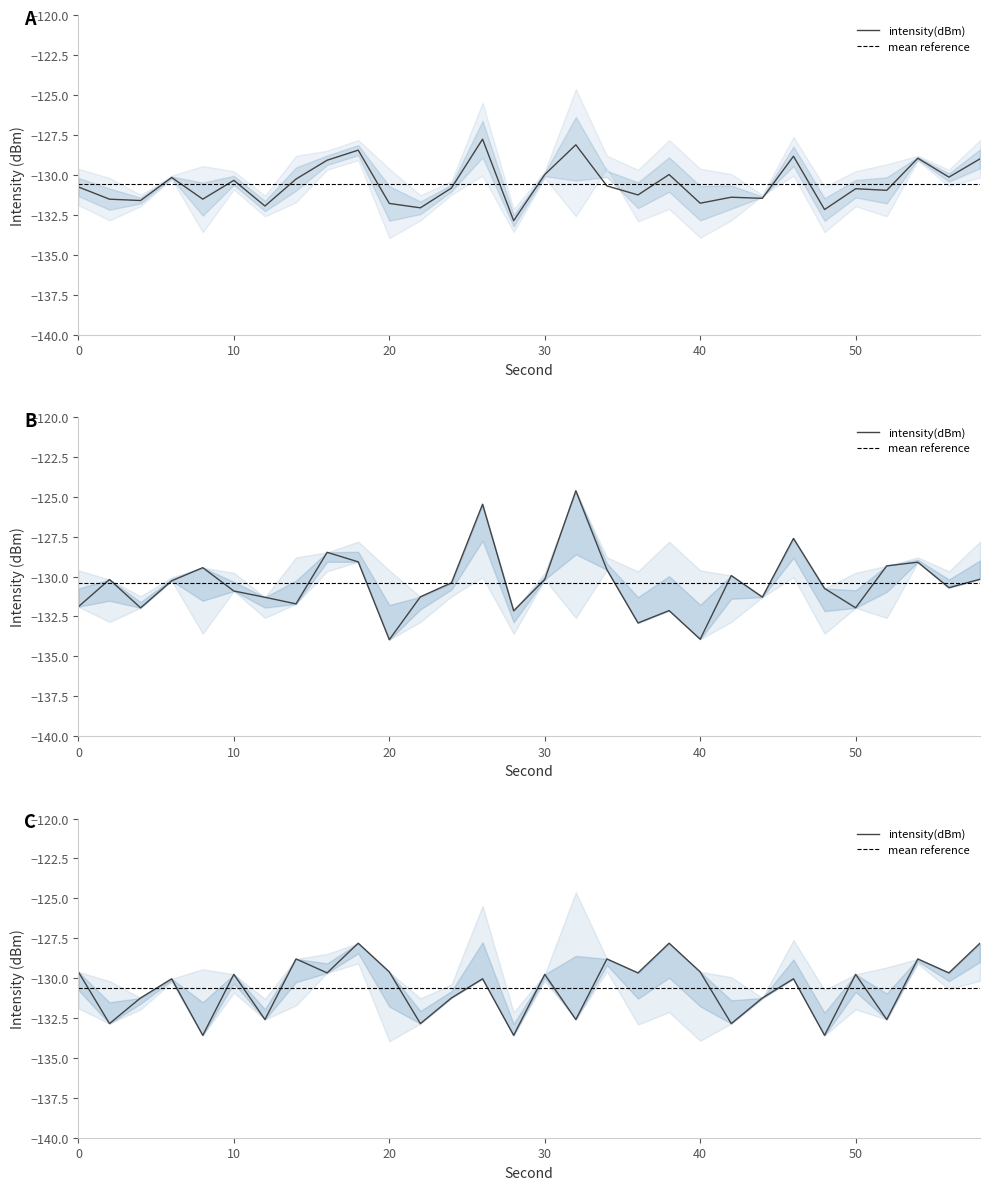

What is the difference between the intensity(dBm) min1 values at 40 and 36?

0.1